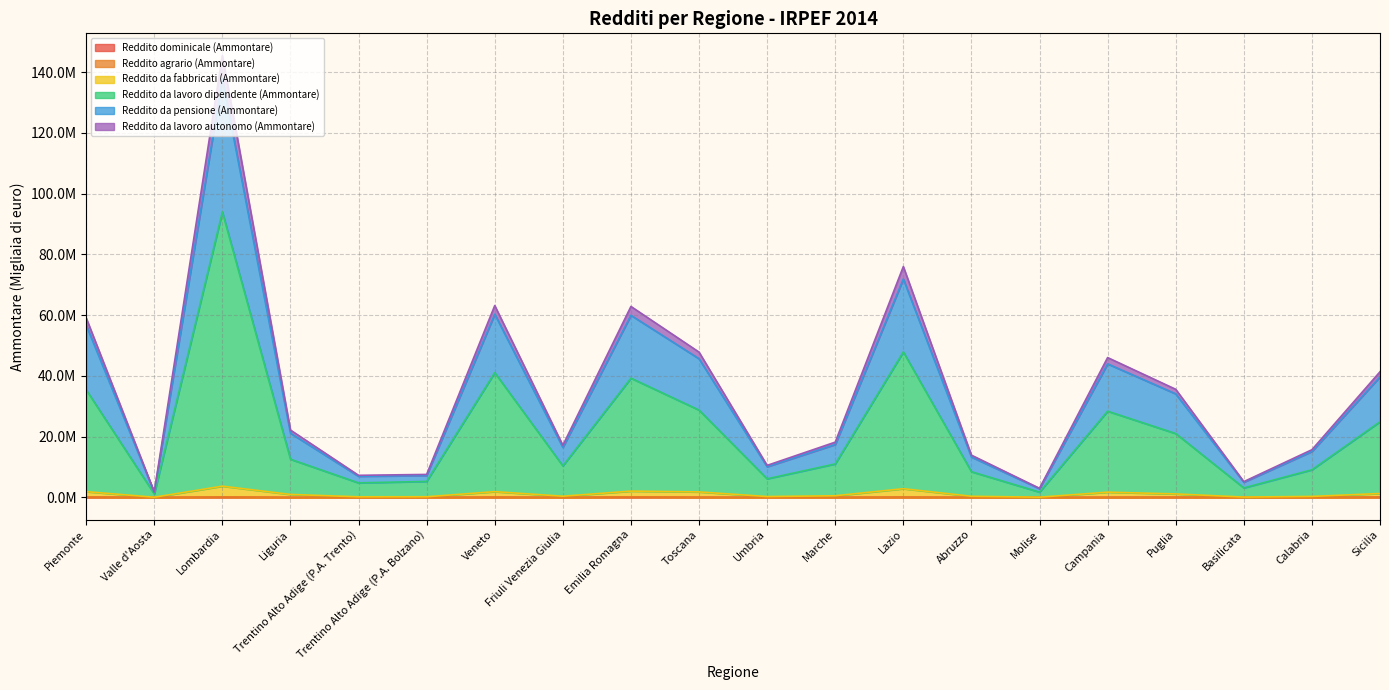

True or false: Reddito da lavoro autonomo (Ammontare) and Reddito da lavoro dipendente (Ammontare) intersect in this chart.

False